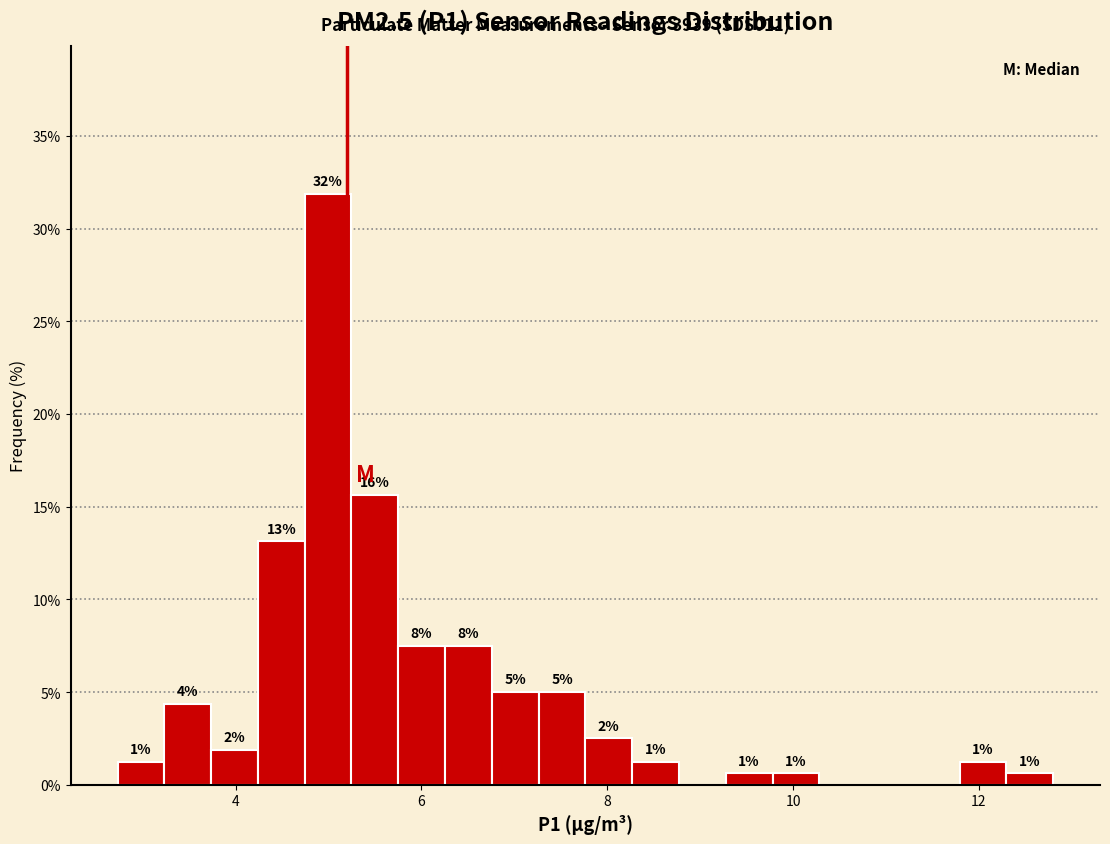

Around what value on the x-axis is the tallest bar? Give the approximate position of its centre, as read against the axis.

5.0